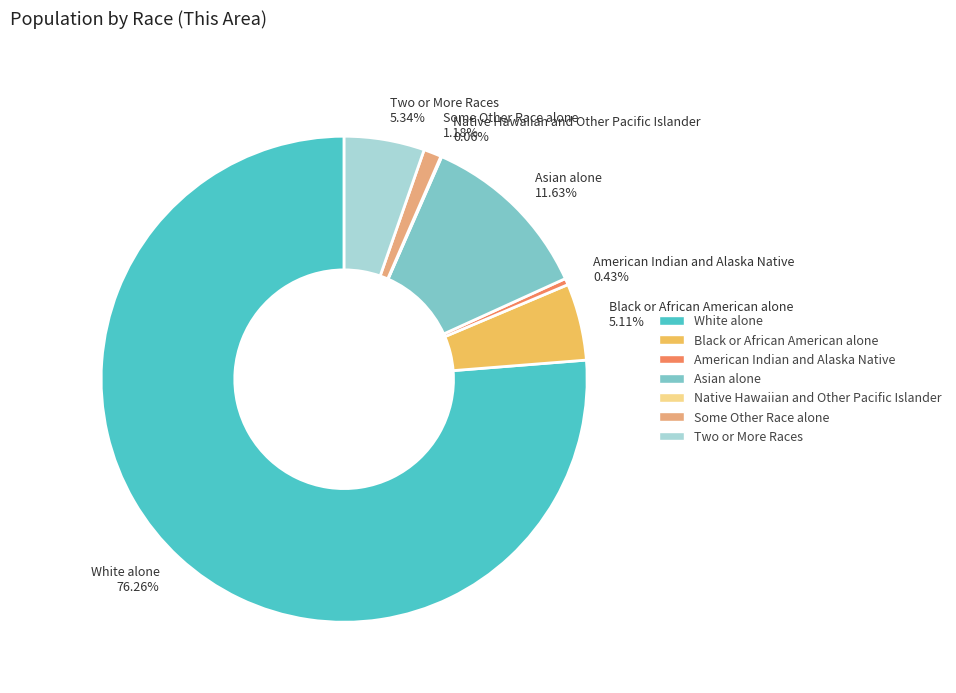

To the nearest percent, what is the difference between the largest and smallest slice percentages?

76%